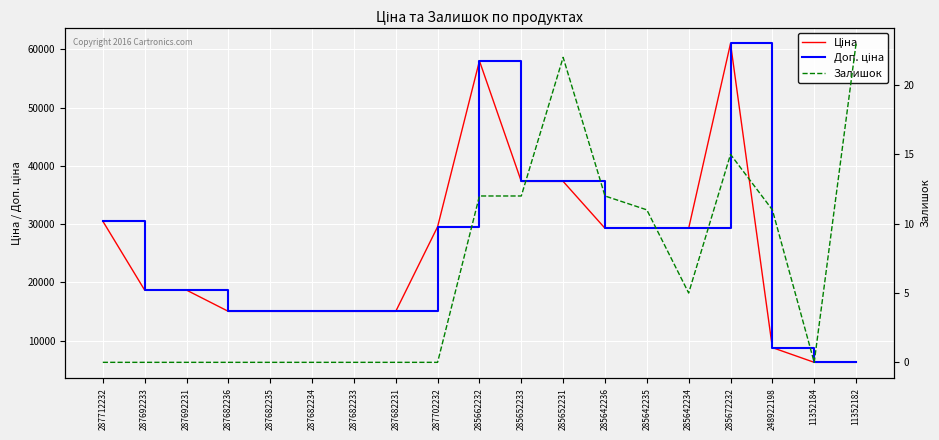

At which label does Ціна reach its peak?

285672232